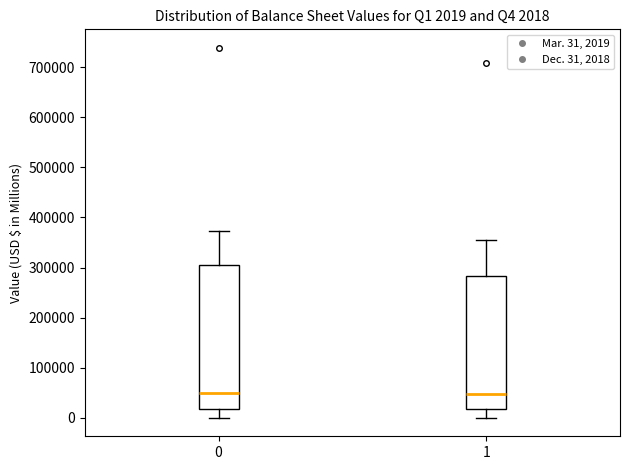

Which box is the tallest, from its lower edge to its upper edge?

0